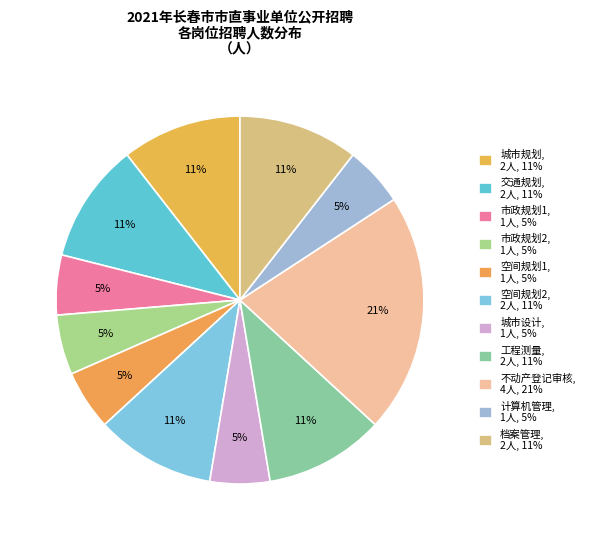

To the nearest percent, what is the difference between the 市政规划1 and 城市规划 slice percentages?

5%